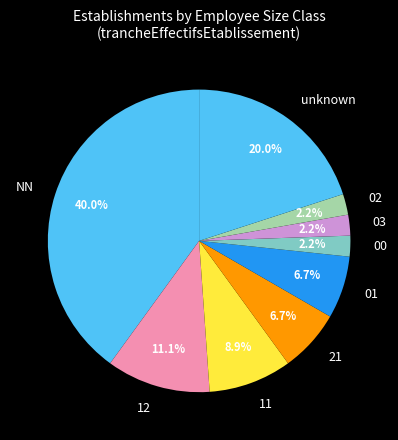

How many slices are in this pie chart?

9